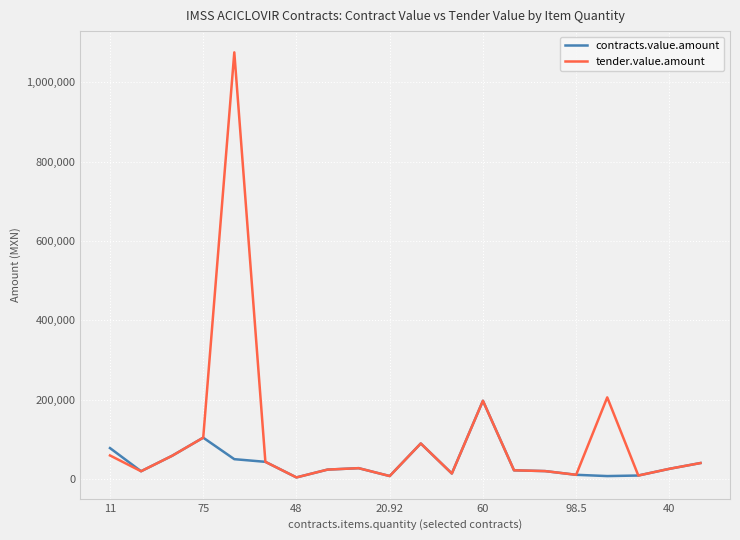

Which series has the widest spread of values?

tender.value.amount